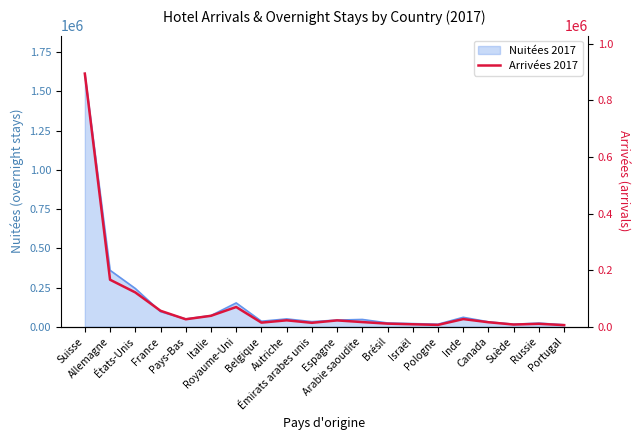

Which has a higher value, Pays-Bas or Inde?

Inde